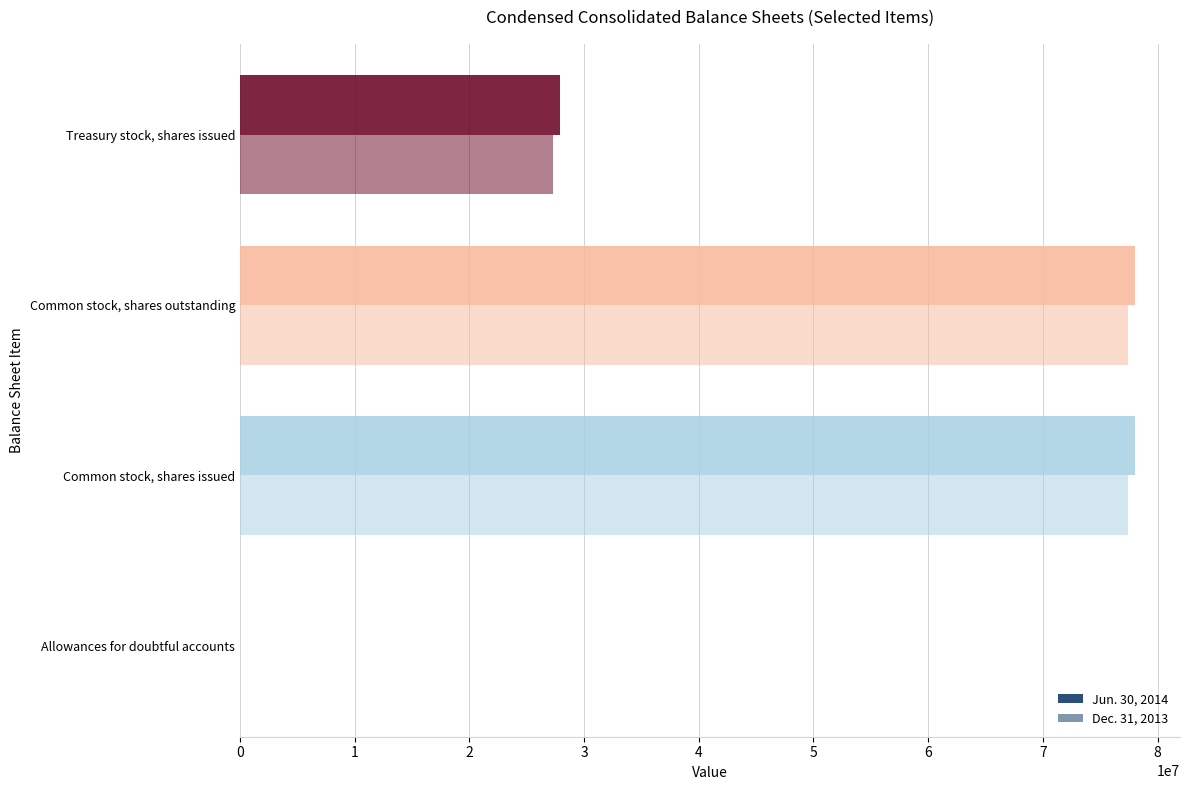

Count the number of data series in this chart.

2